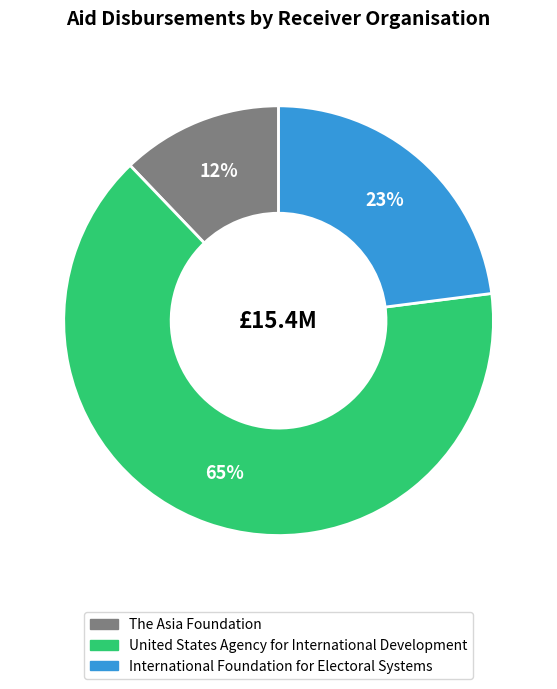

What is the ratio of the value at International Foundation for Electoral Systems to the value at The Asia Foundation?

1.9